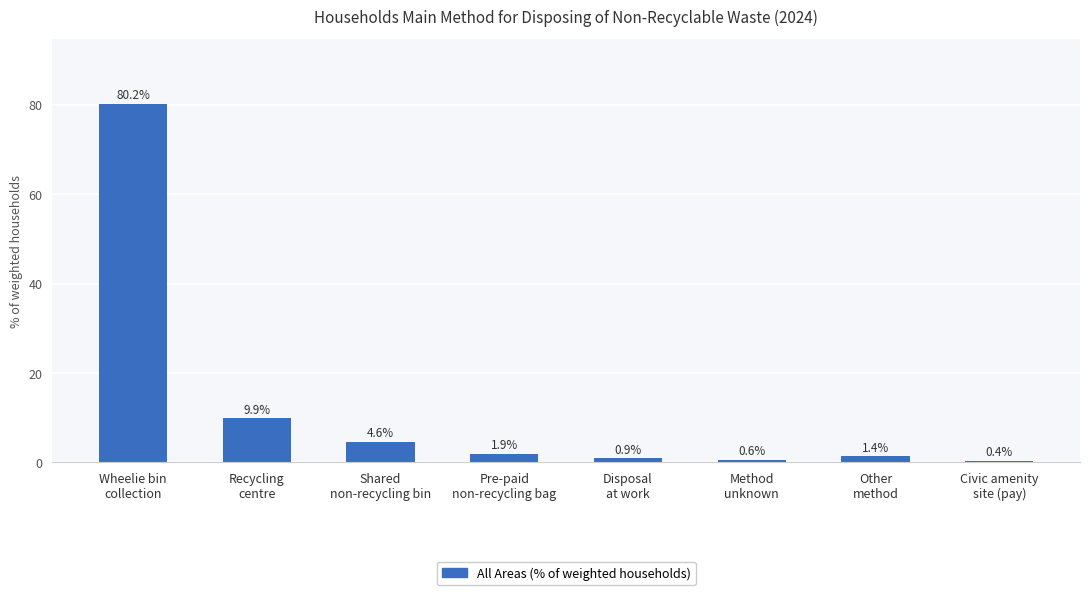

What position from the right is Wheelie bin
collection?

8